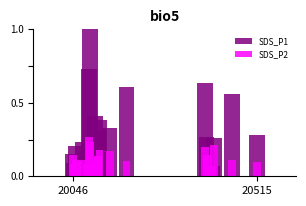

How many bars are there in each group?

2